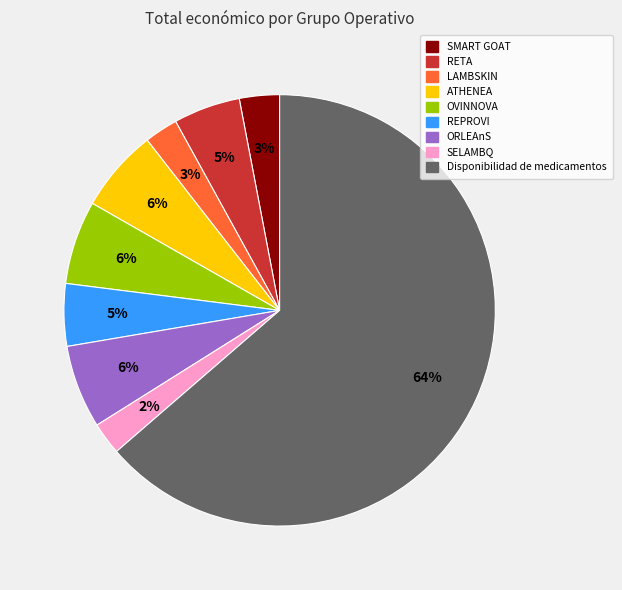

Which category has the biggest portion of the pie?

Disponibilidad de medicamentos